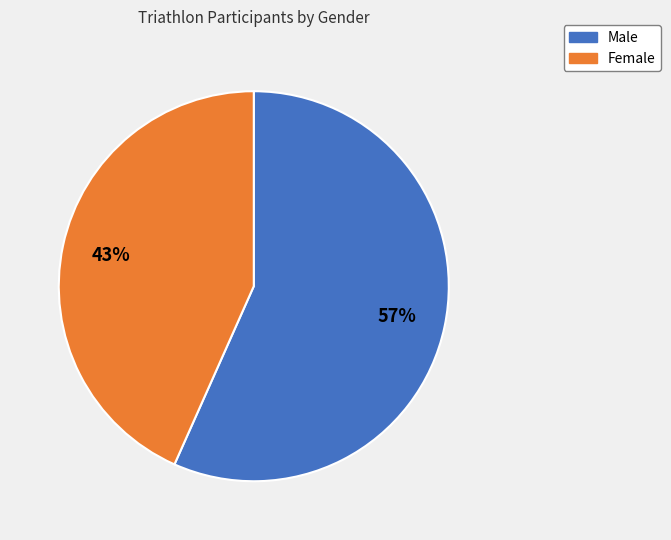

Which has a higher value, Male or Female?

Male